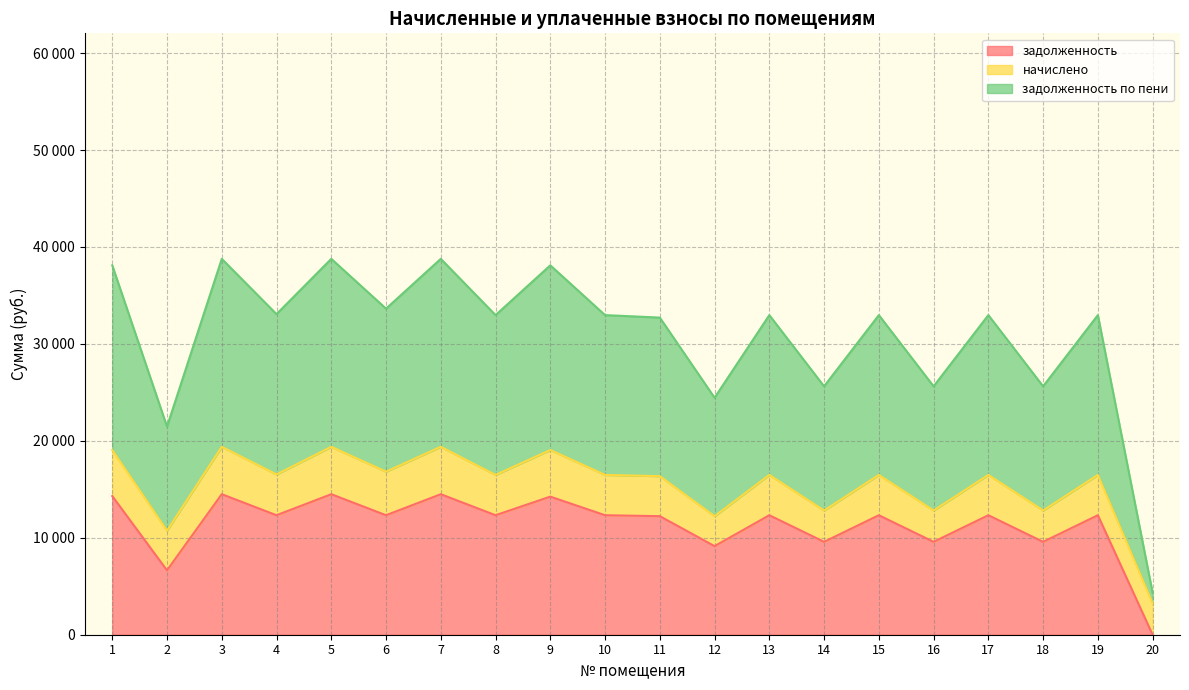

True or false: задолженность and задолженность по пени intersect in this chart.

False